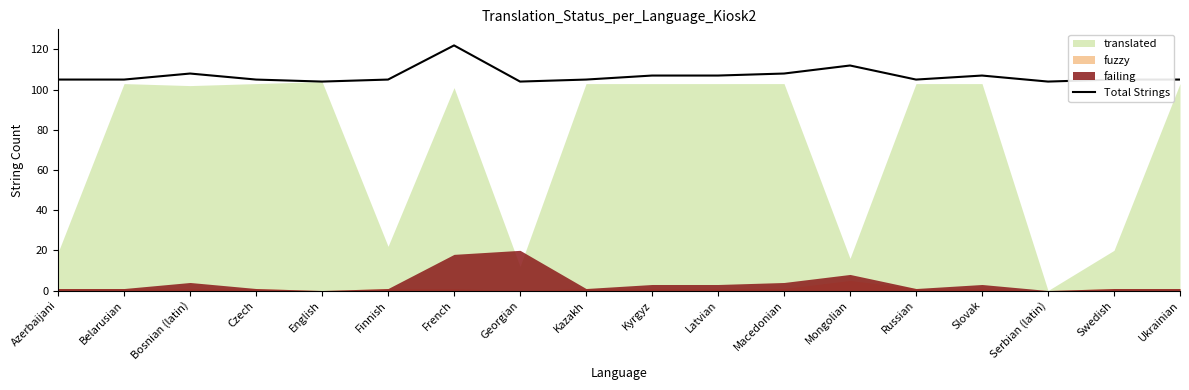

What is the difference between the second highest and minimum values?

8